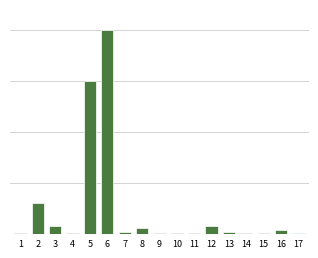

What is the maximum value shown in the chart?

200